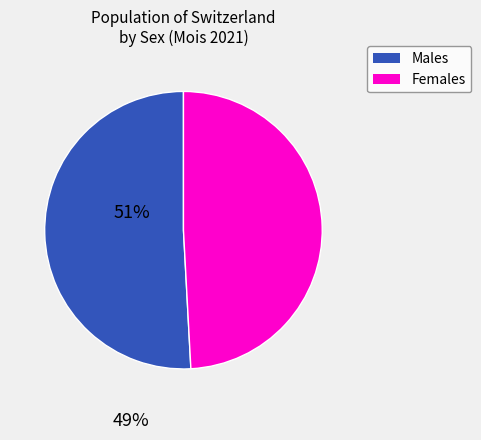

Is there any slice that represents more than half of the pie?

Yes